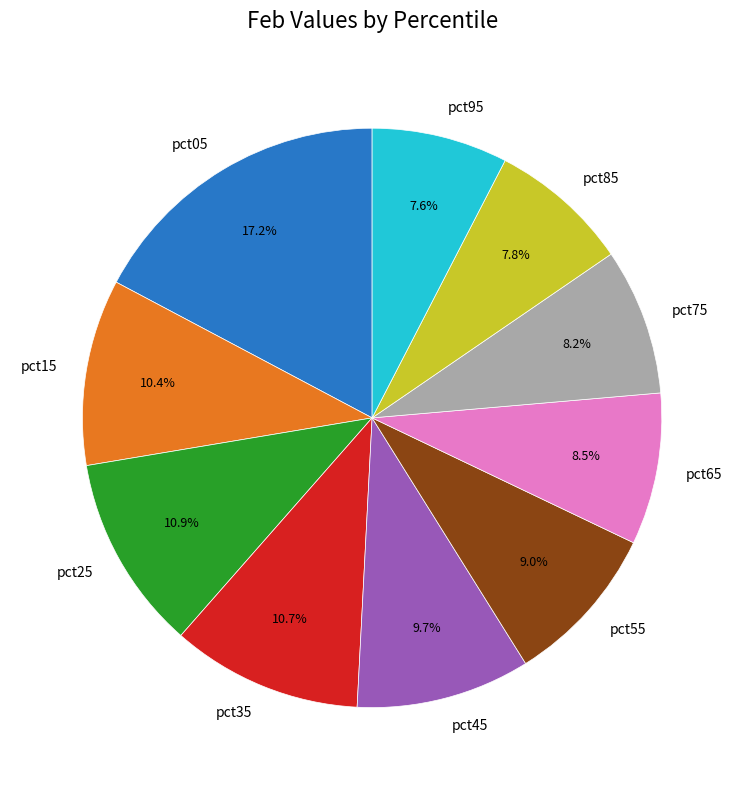

How much of the chart is everything except pct55?

91.0%